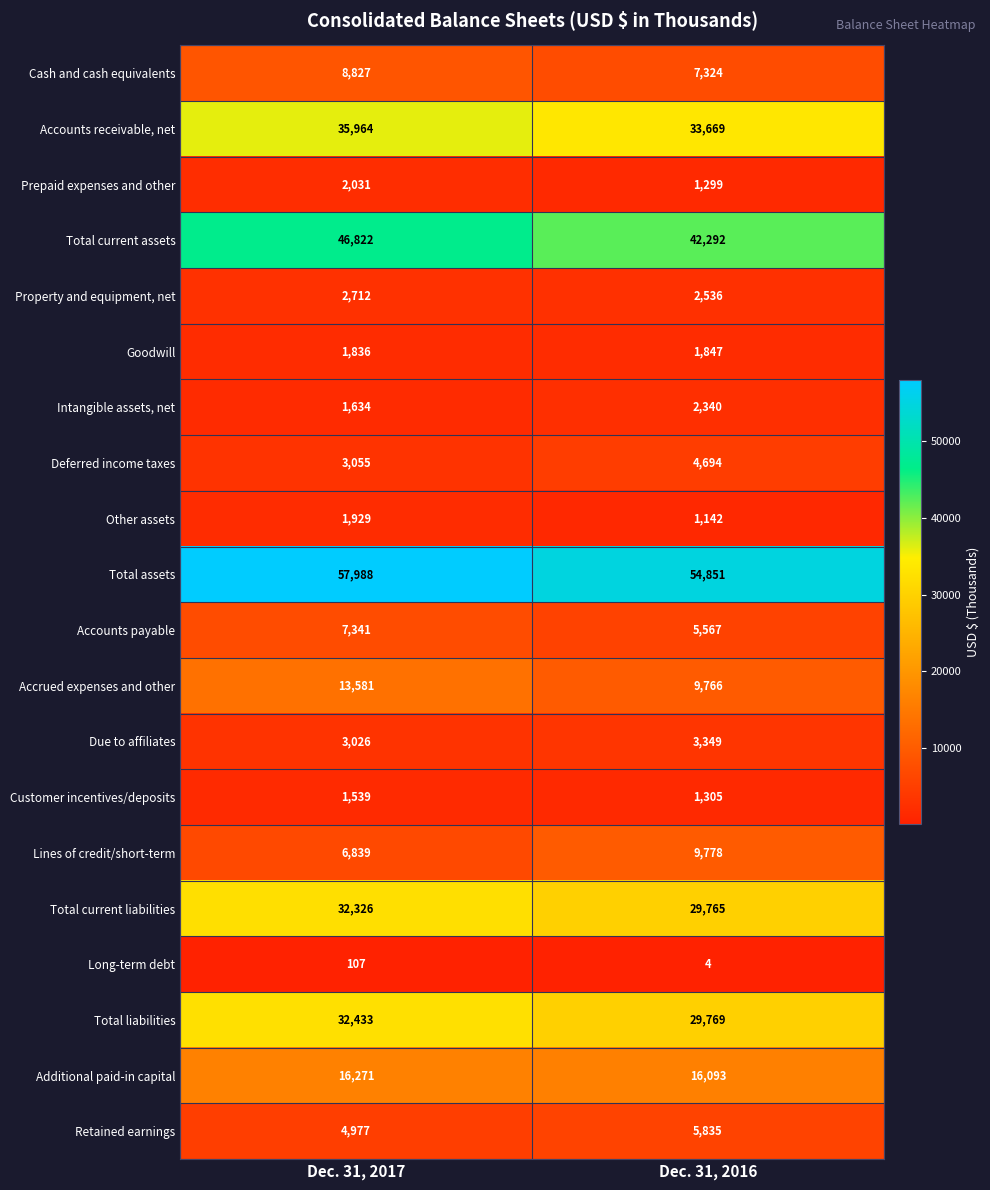

True or false: Goodwill has a value of 1847 at Dec. 31, 2016.

True